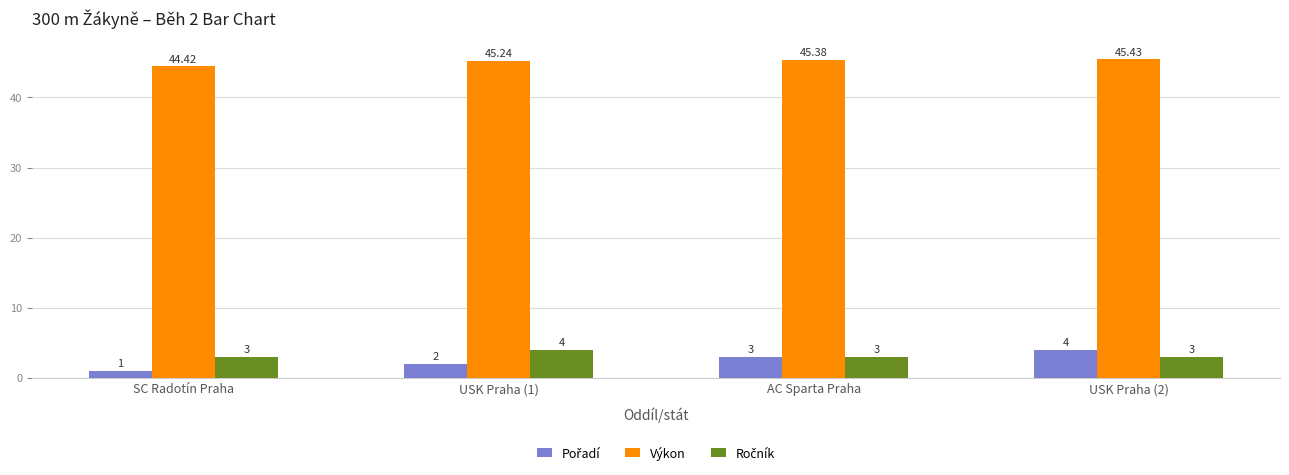

Which category has the lowest value across all series?

SC Radotín Praha